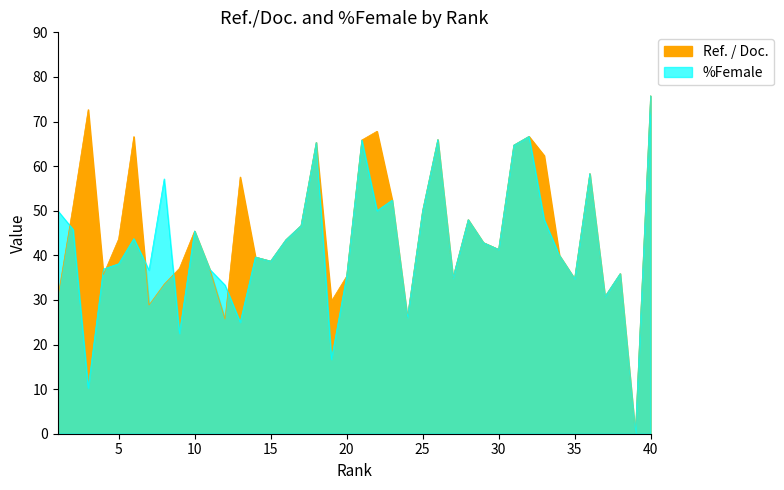

How many data points does each series have?

40